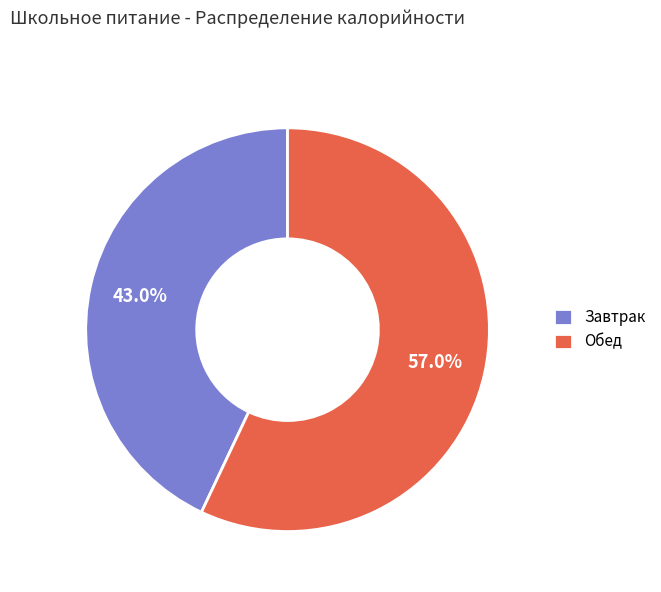

What is the ratio of the value at Завтрак to the value at Обед?

0.8